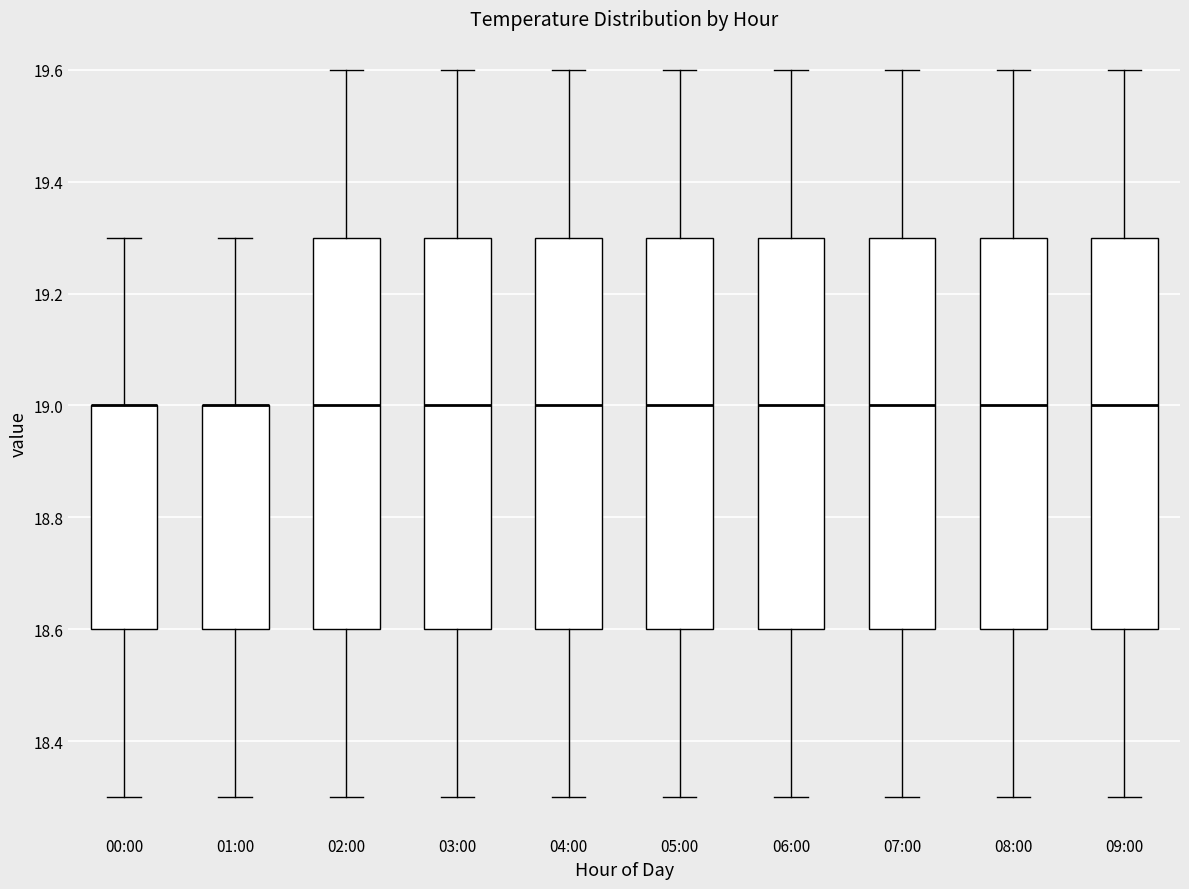

Reading left to right, transcribe this box plot: for each box, give where its median line is, the range the box spans, and where its two whiskers end, as read against the y-axis. The values are not printed on the chart, so give them approximately, as read against the axis.

00:00: median 19.0 (drawn on the box's upper edge), box 18.6 to 19.0, whiskers 18.3 to 19.3
01:00: median 19.0 (drawn on the box's upper edge), box 18.6 to 19.0, whiskers 18.3 to 19.3
02:00: median 19.0, box 18.6 to 19.3, whiskers 18.3 to 19.6
03:00: median 19.0, box 18.6 to 19.3, whiskers 18.3 to 19.6
04:00: median 19.0, box 18.6 to 19.3, whiskers 18.3 to 19.6
05:00: median 19.0, box 18.6 to 19.3, whiskers 18.3 to 19.6
06:00: median 19.0, box 18.6 to 19.3, whiskers 18.3 to 19.6
07:00: median 19.0, box 18.6 to 19.3, whiskers 18.3 to 19.6
08:00: median 19.0, box 18.6 to 19.3, whiskers 18.3 to 19.6
09:00: median 19.0, box 18.6 to 19.3, whiskers 18.3 to 19.6